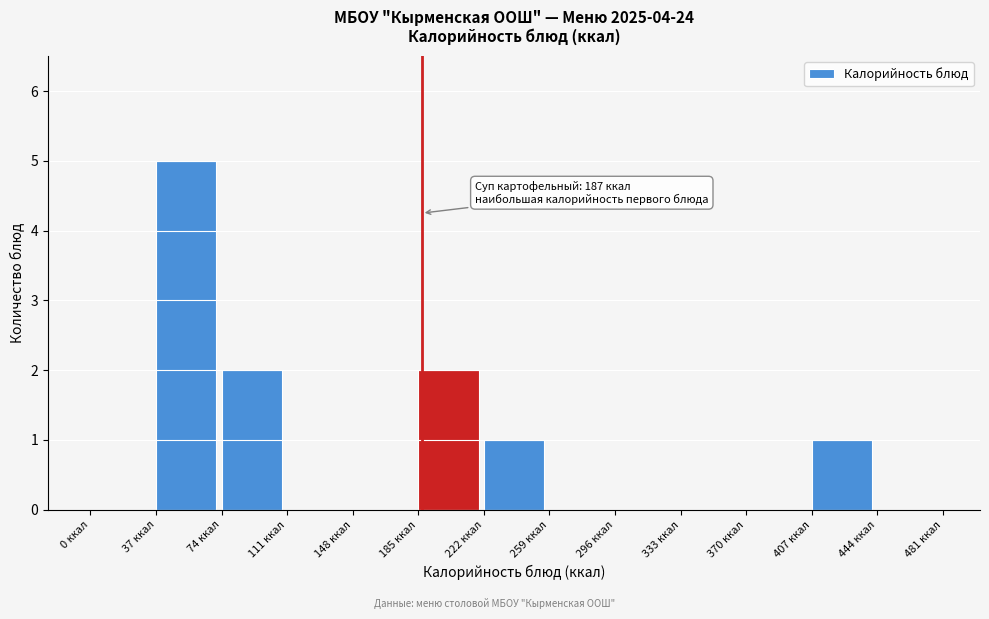

Which range on the x-axis has the tallest bar?

37 to 74